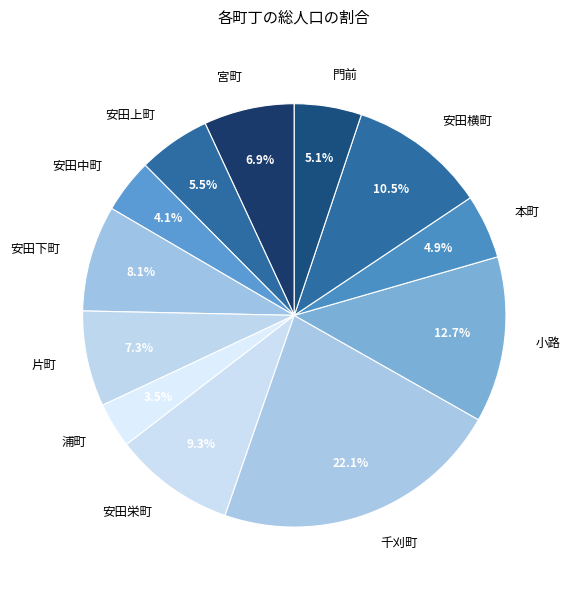

Which category has the biggest portion of the pie?

千刈町